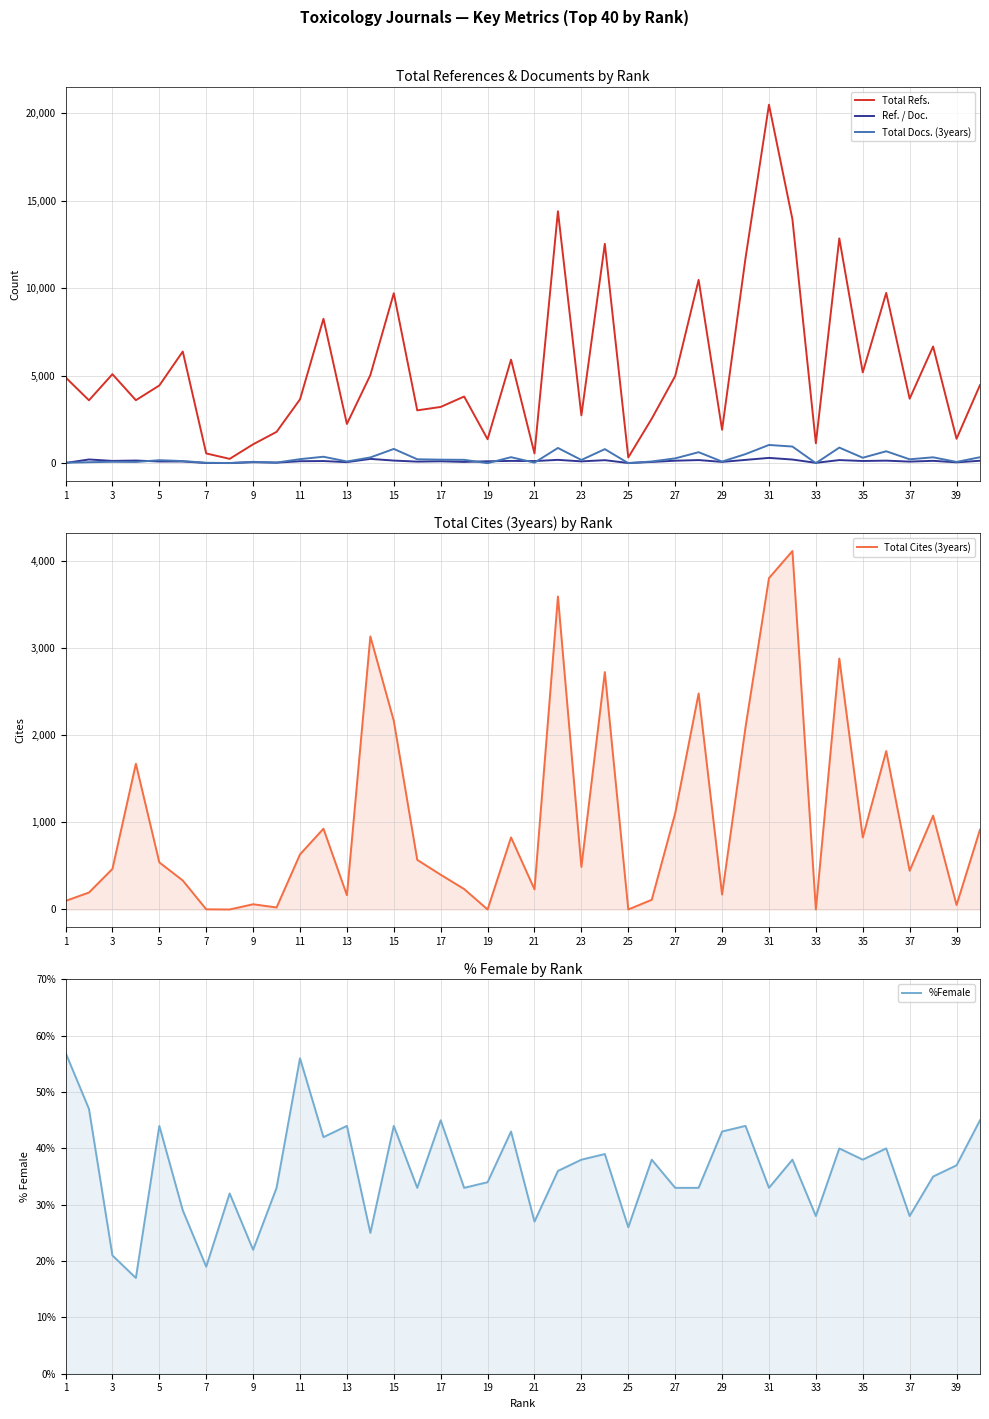

What is the value of the Total Cites (3years) point at the 27th from the left?

1105